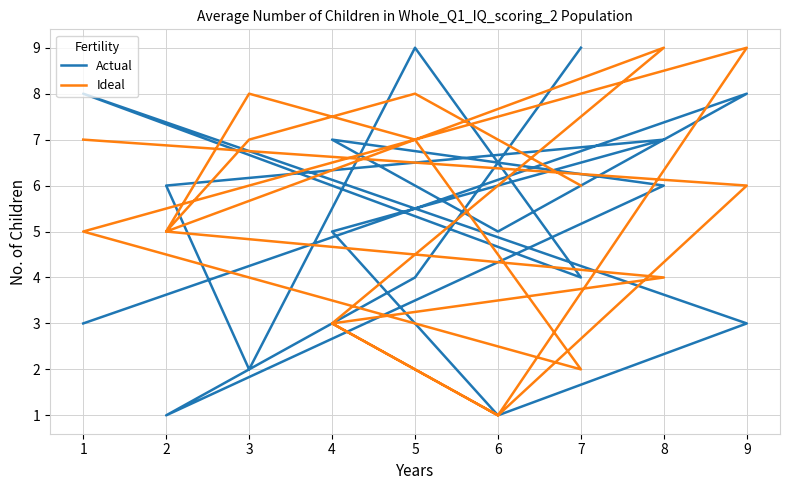

What is the difference between the maximum and minimum values in the Ideal series?

8